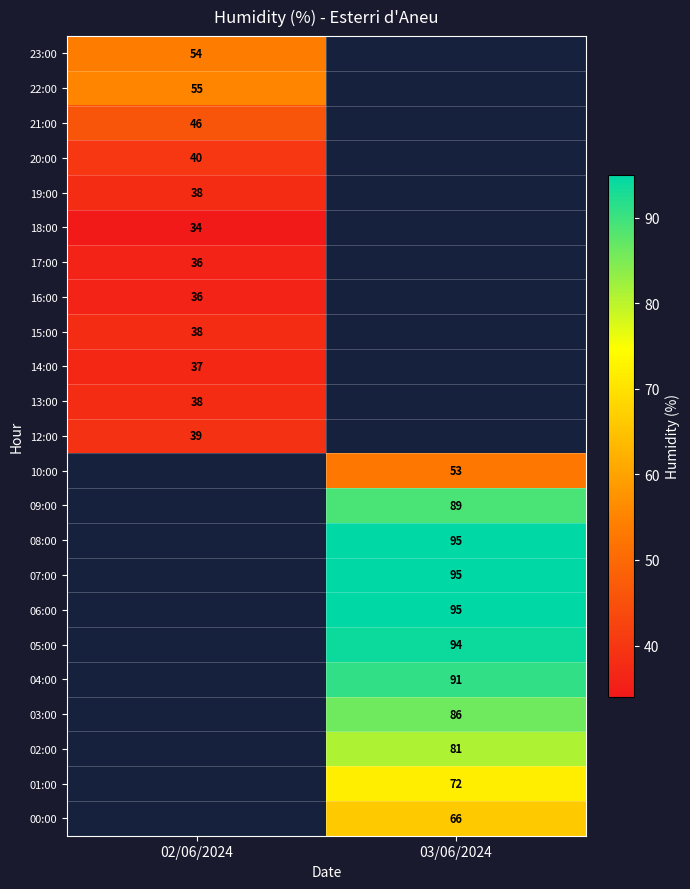

What is the maximum value shown in the chart?

95.0